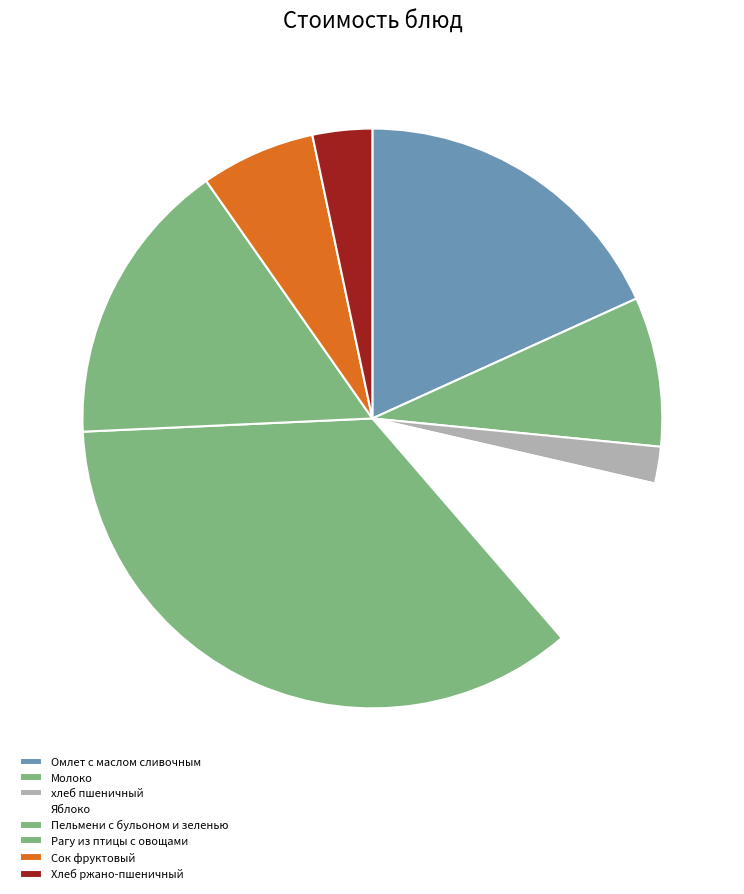

Approximately how many times larger is the value at Хлеб ржано-пшеничный compared to Омлет с маслом сливочным?

0.2